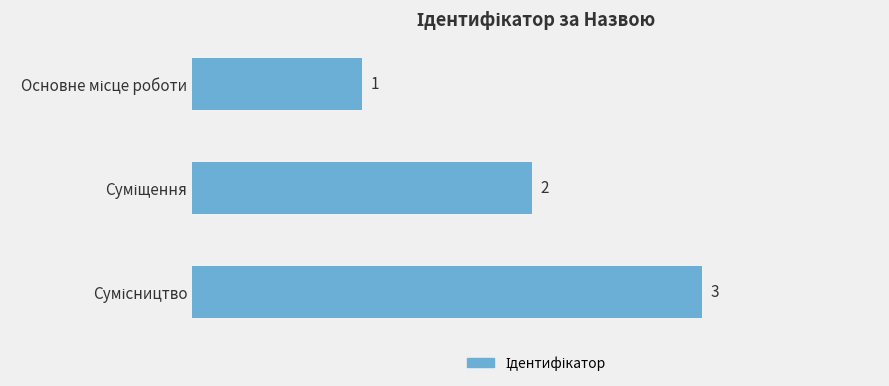

How many values are between 1 and 3?

3